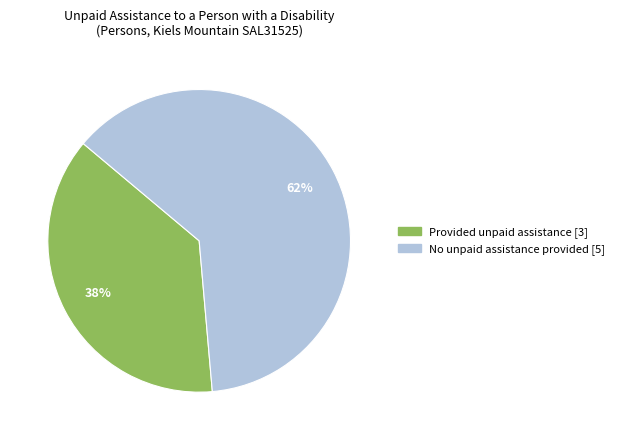

What is the largest slice in the pie chart?

No unpaid assistance provided [5]